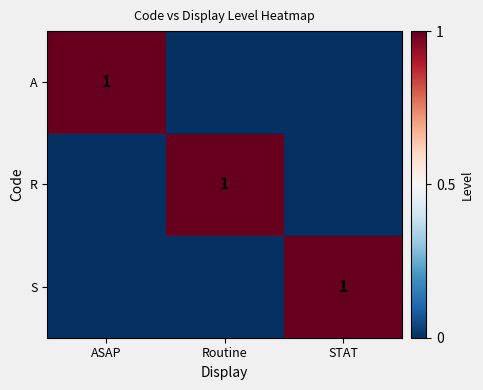

List the labels in order of S value, smallest first.

ASAP, Routine, STAT